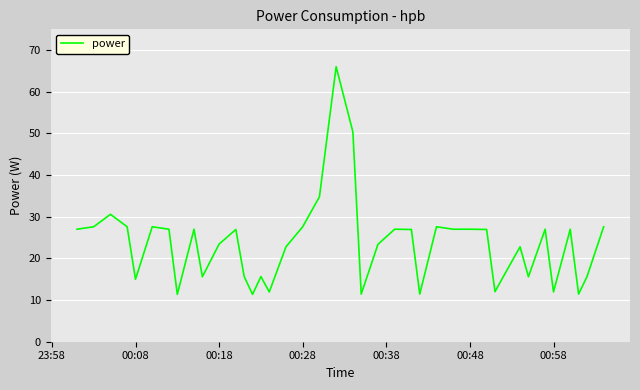

What is the difference between the maximum and second lowest values?

54.7